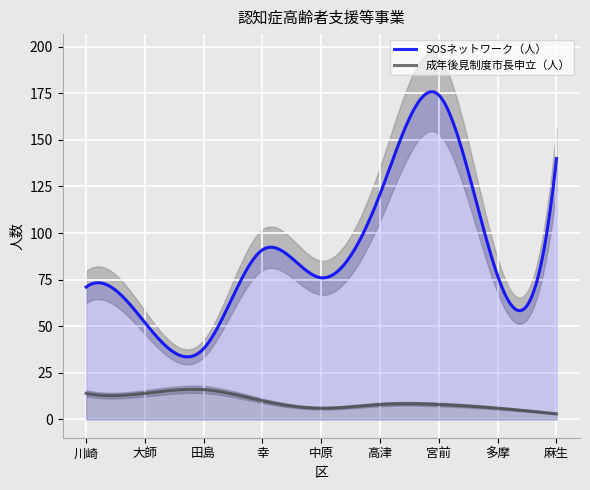

At which category does SOSネットワーク（人） reach its first local valley?

田島